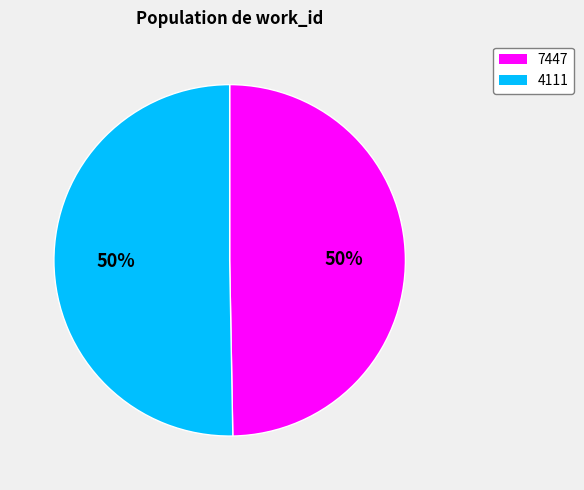

To the nearest percent, what percentage of the pie is 4111?

50%